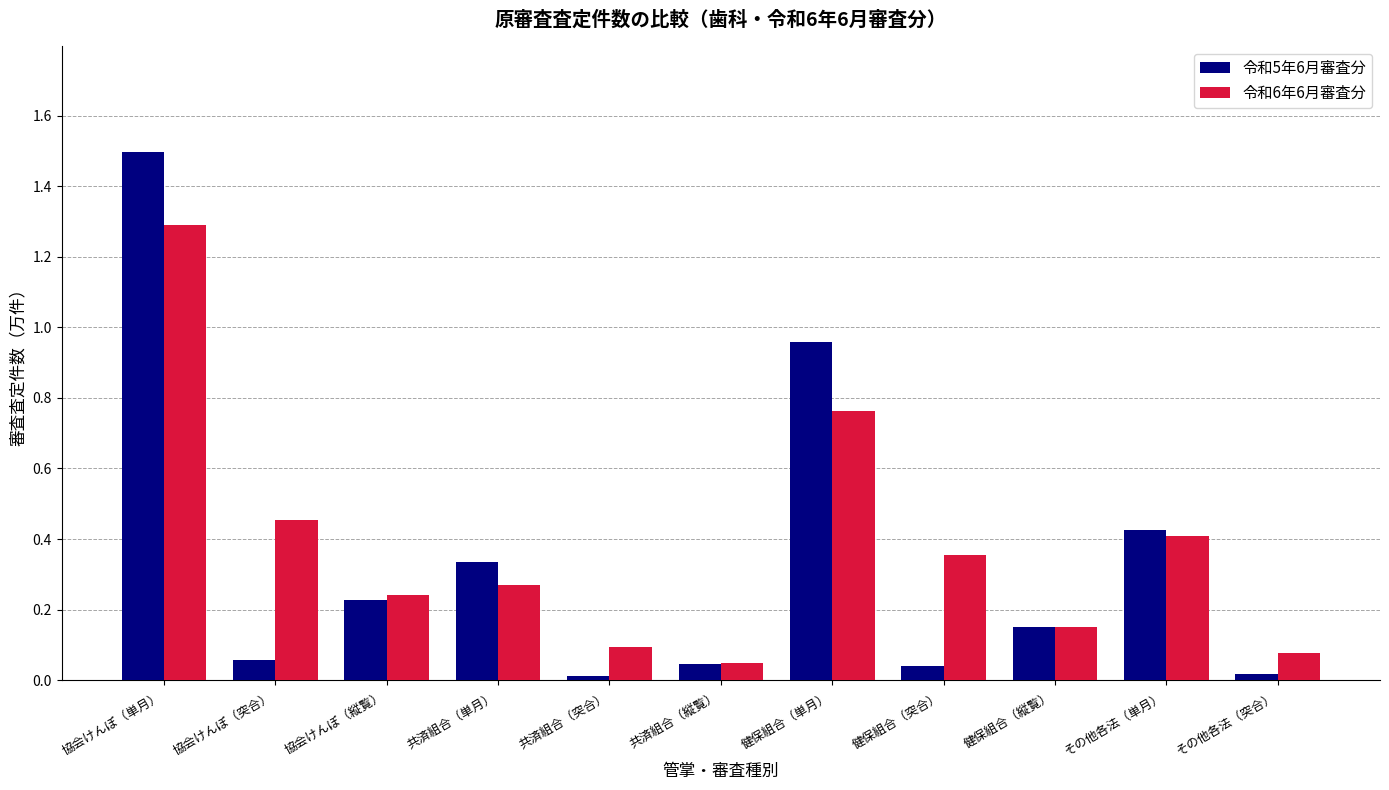

Which series changed the most between 共済組合（突合） and 健保組合（単月）?

令和5年6月審査分